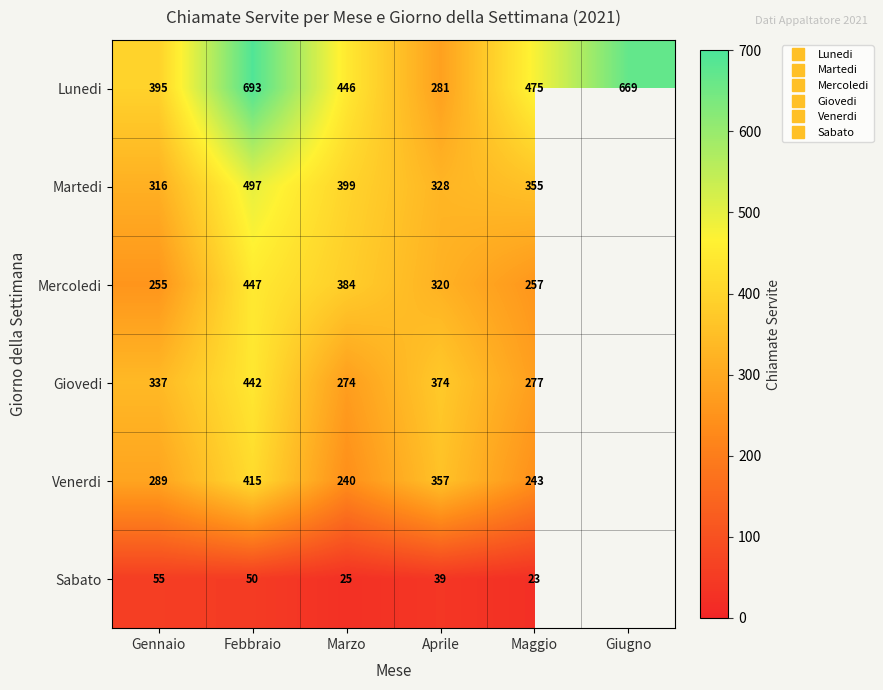

What is the spread (max minus min) of values at Aprile?

335.0